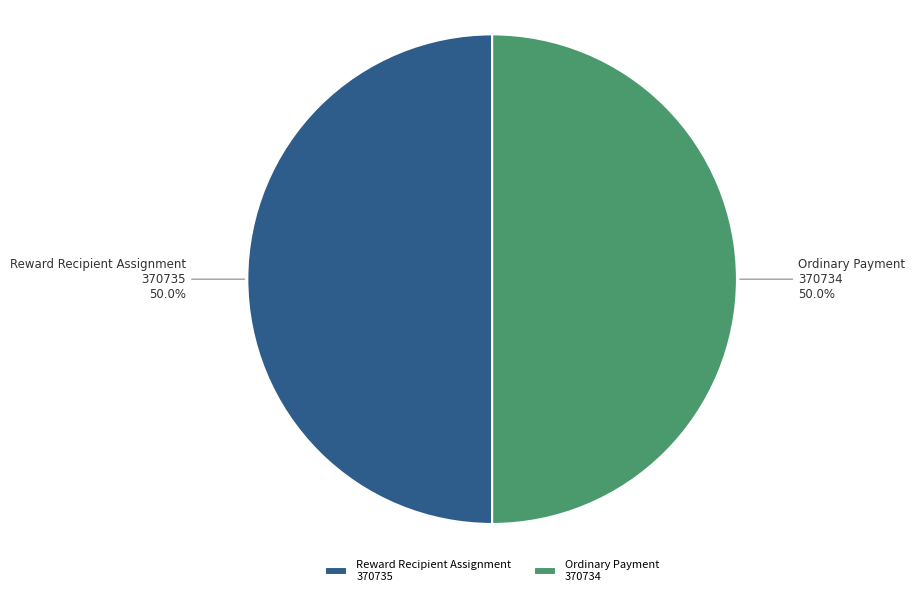

What percentage do Reward Recipient Assignment 370735 and Ordinary Payment 370734 together represent?

100.0%